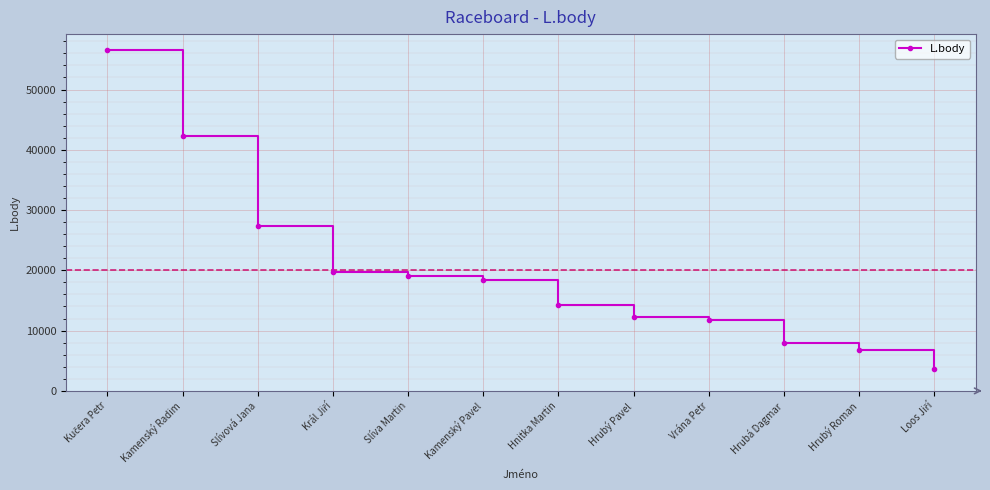

What is the maximum value shown in the chart?

56550